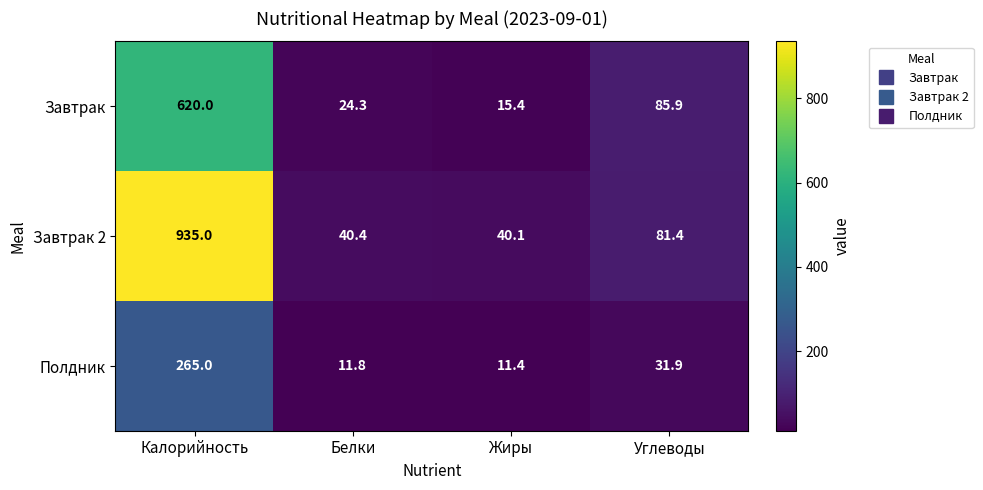

The Завтрак 2 series shows 65.3 at Белки. True or false?

False